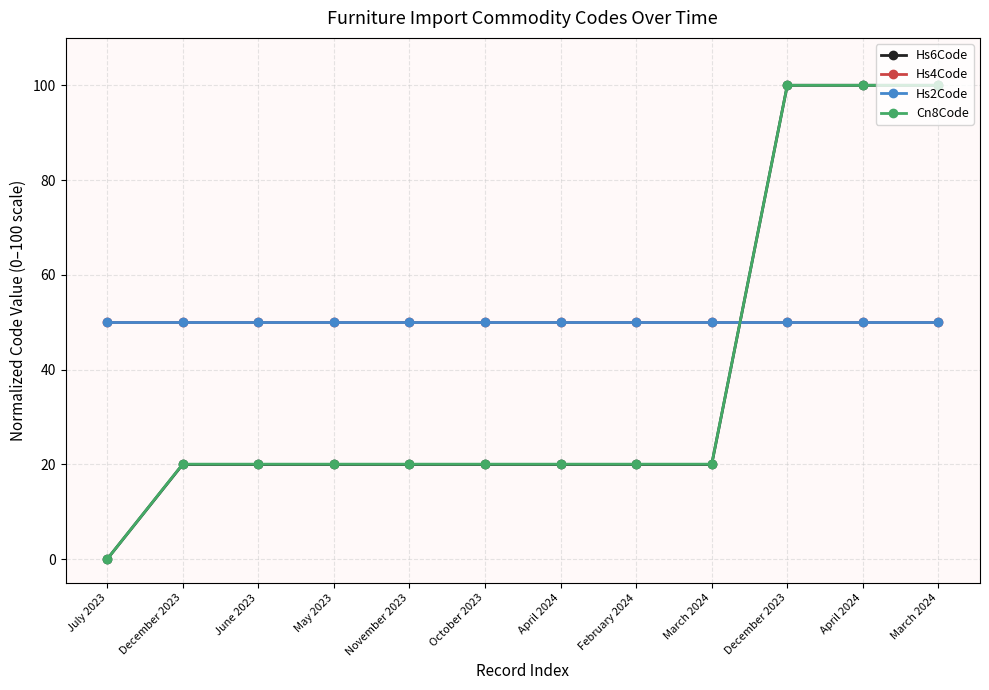

Which category has the highest value across all series?

December 2023